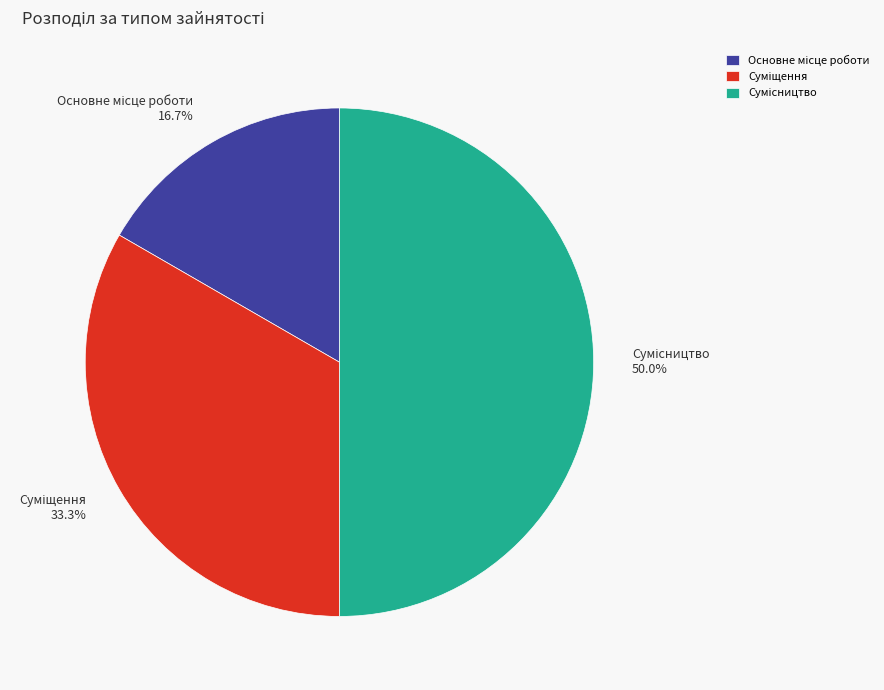

Count the number of slices in the pie.

3